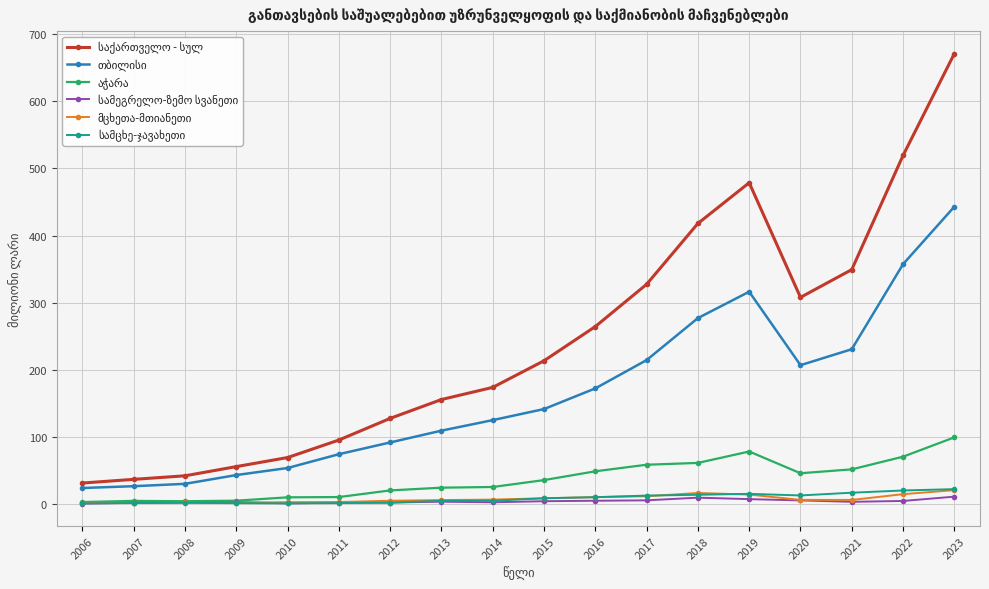

Which label corresponds to the largest value in the chart?

2023